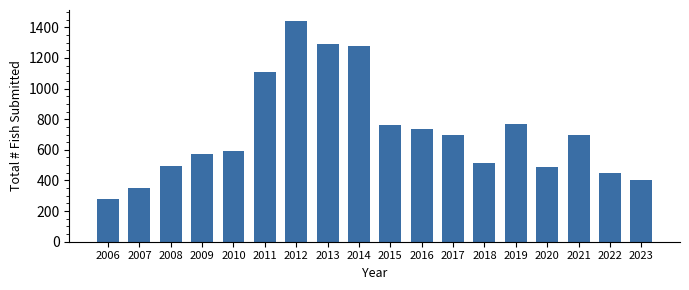

The chart shows a value of 124 at 2006. True or false?

False